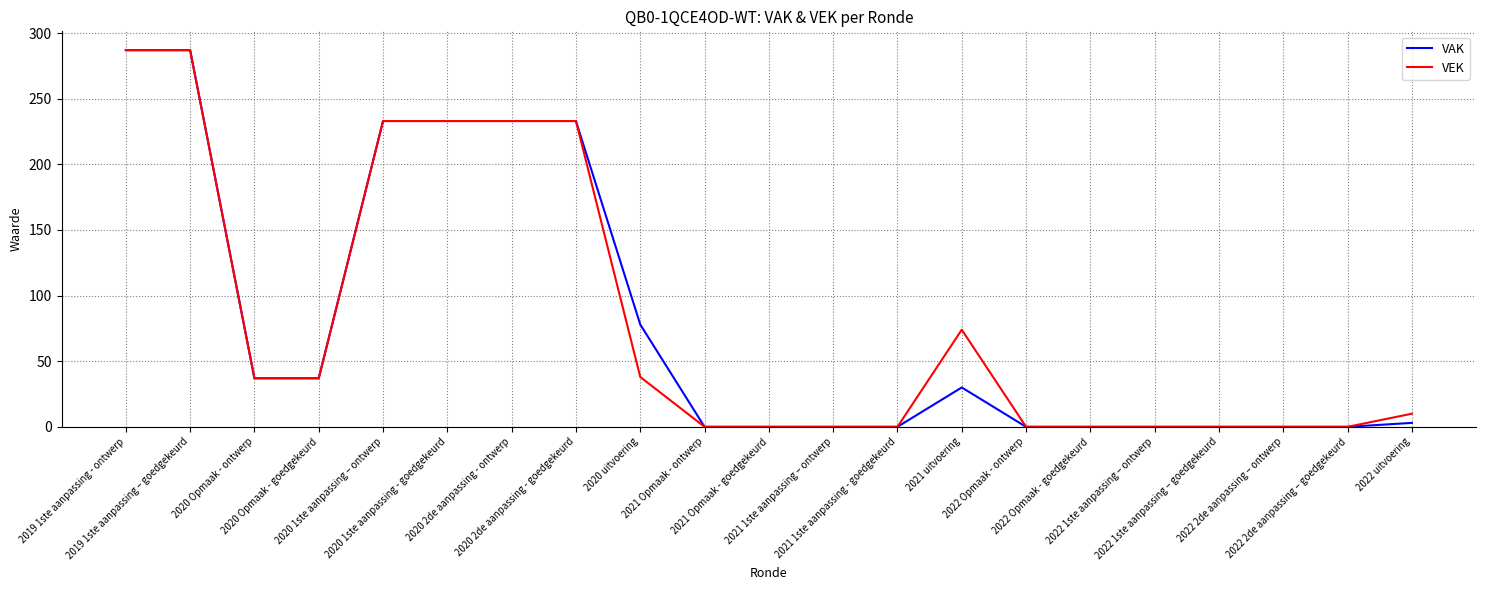

What is the average value of the VAK series?

81